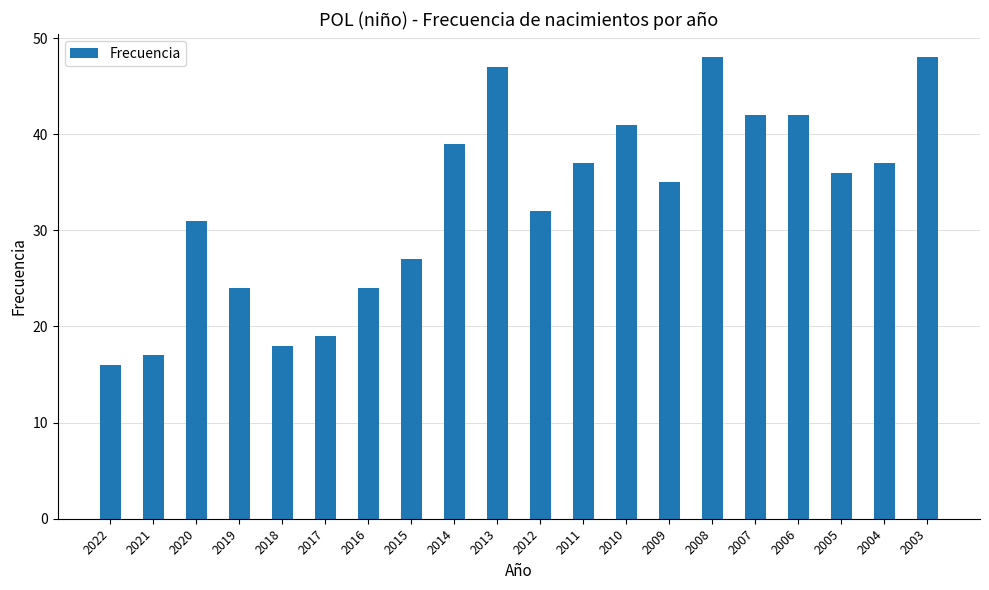

What is the smallest value displayed?

16